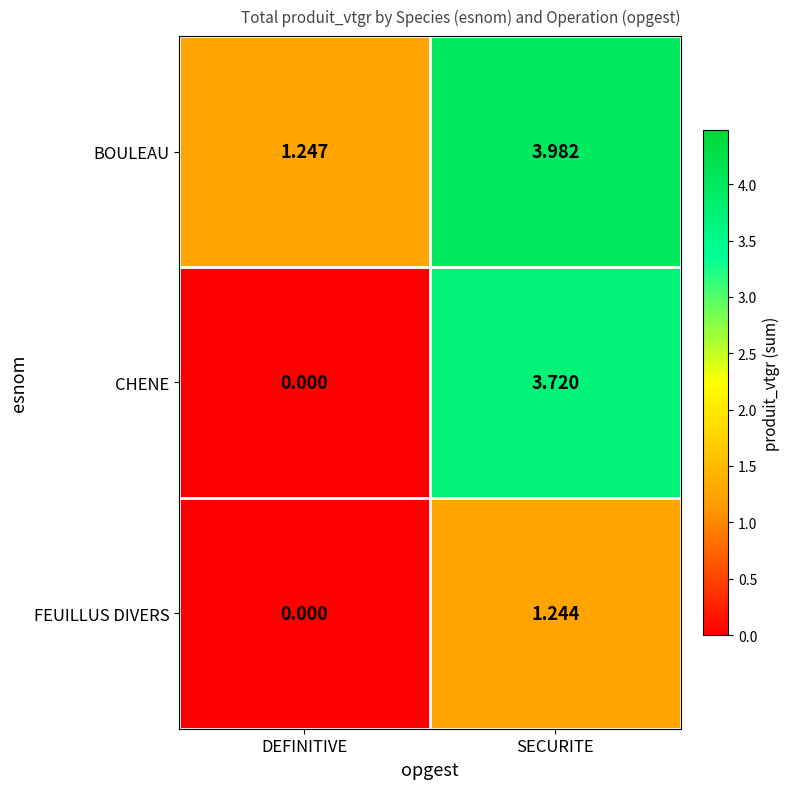

Rank the categories by CHENE value from lowest to highest.

DEFINITIVE, SECURITE